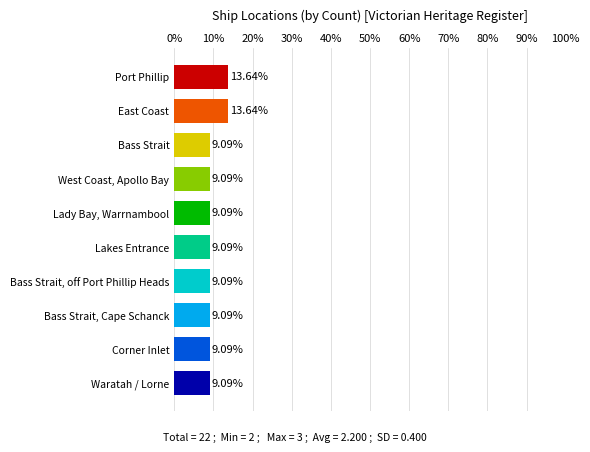

What is the ratio of the value at Waratah / Lorne to the value at Corner Inlet?

1.0